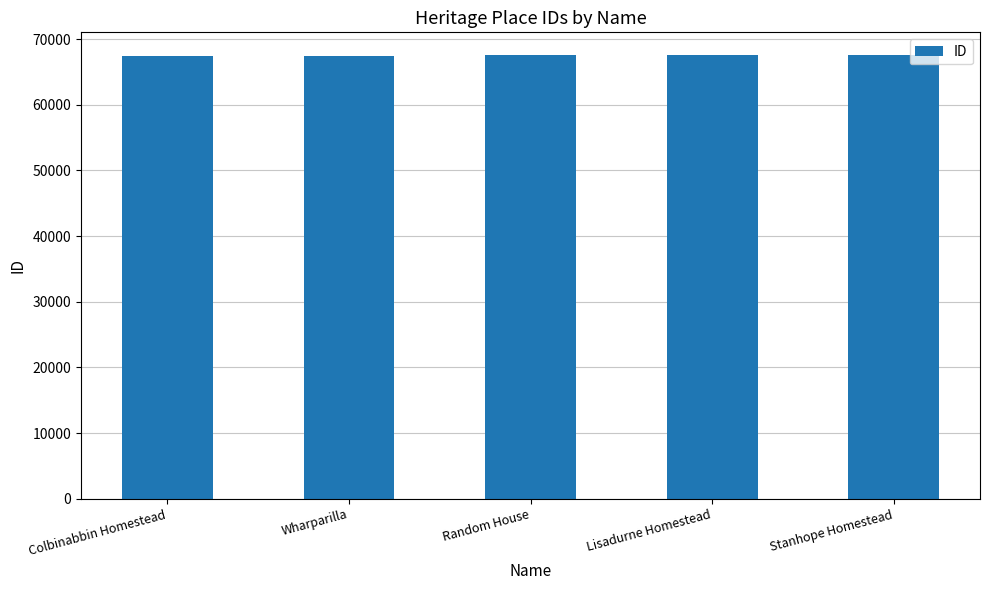

True or false: the data shows 19412 at Wharparilla.

False